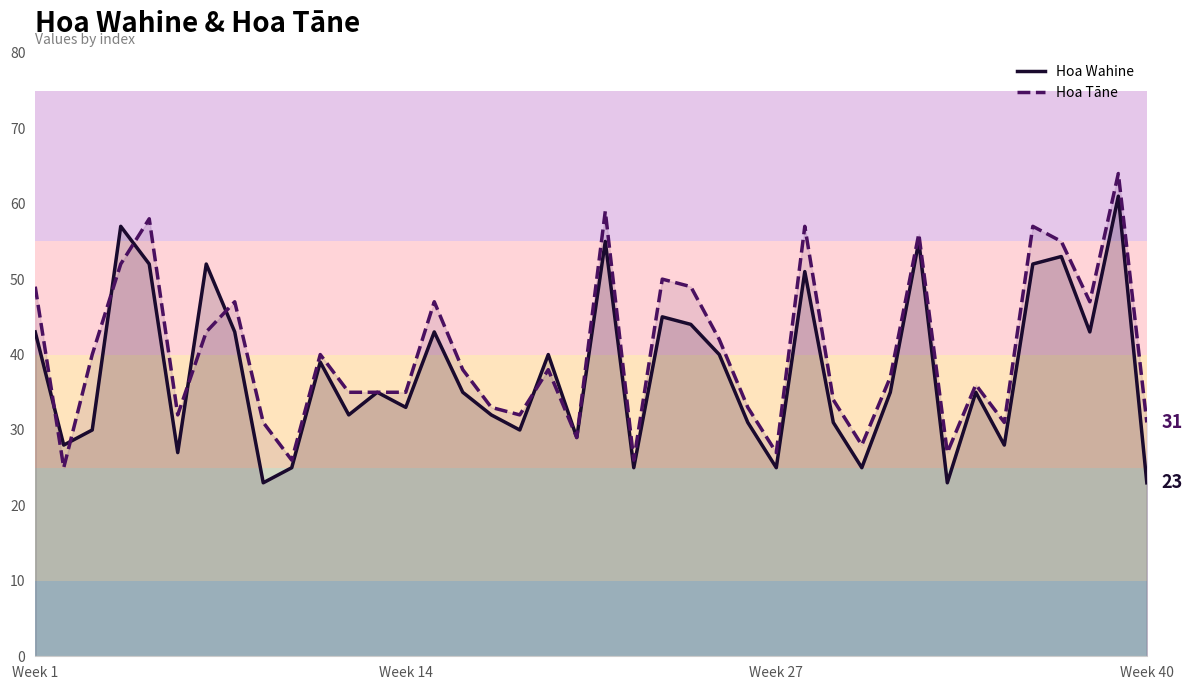

What is the lowest value of the Hoa Wahine series?

23